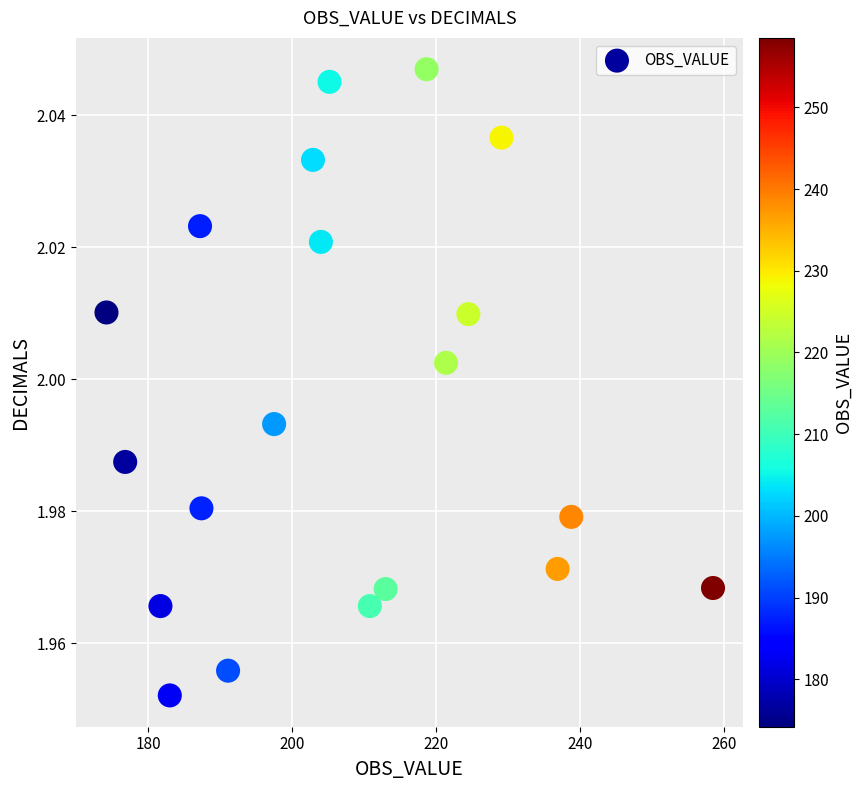

What is the range of X values (max minus min)?

84.3